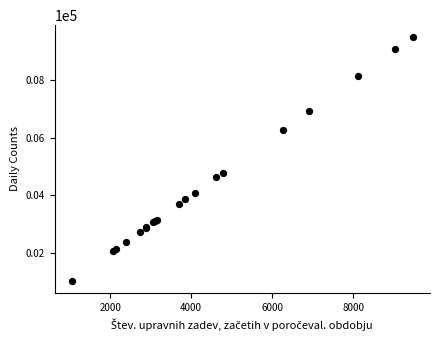

What Y value in the scatter plot is closest to 5264?

4786